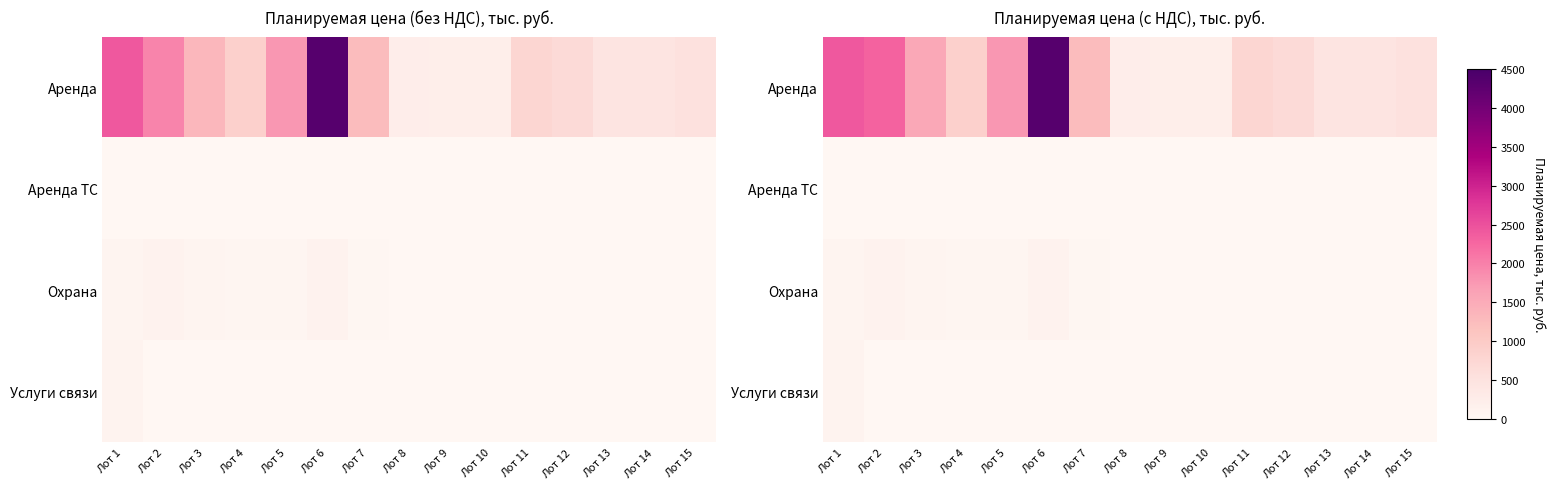

The Охрана series shows 0.0 at Лот 10. True or false?

True